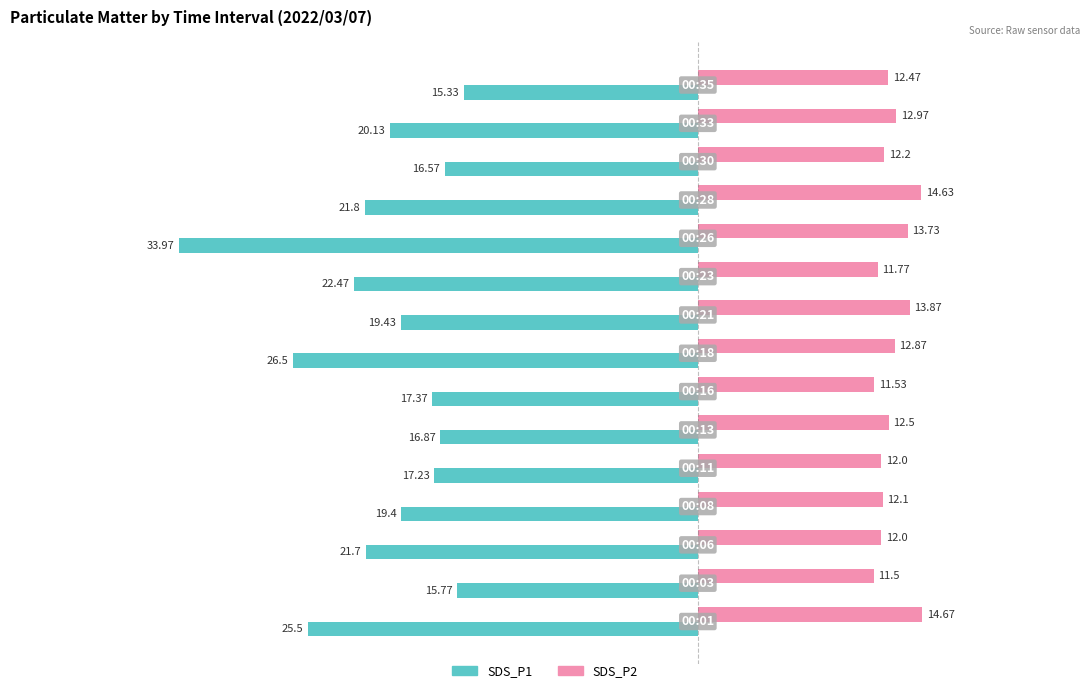

What is the average value of the SDS_P1 series?

-20.7